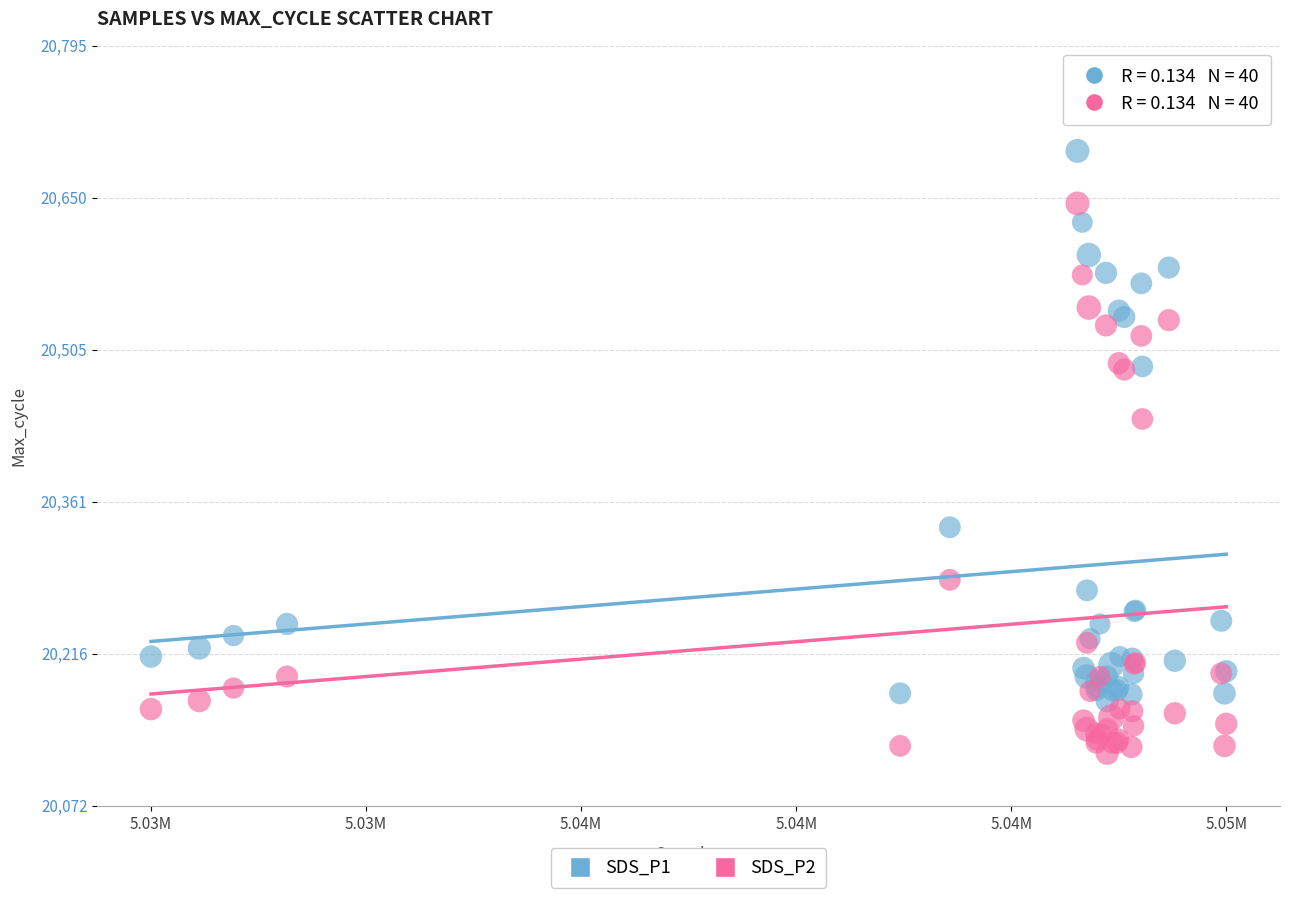

What are all the series names shown in the legend?

SDS_P1, SDS_P2